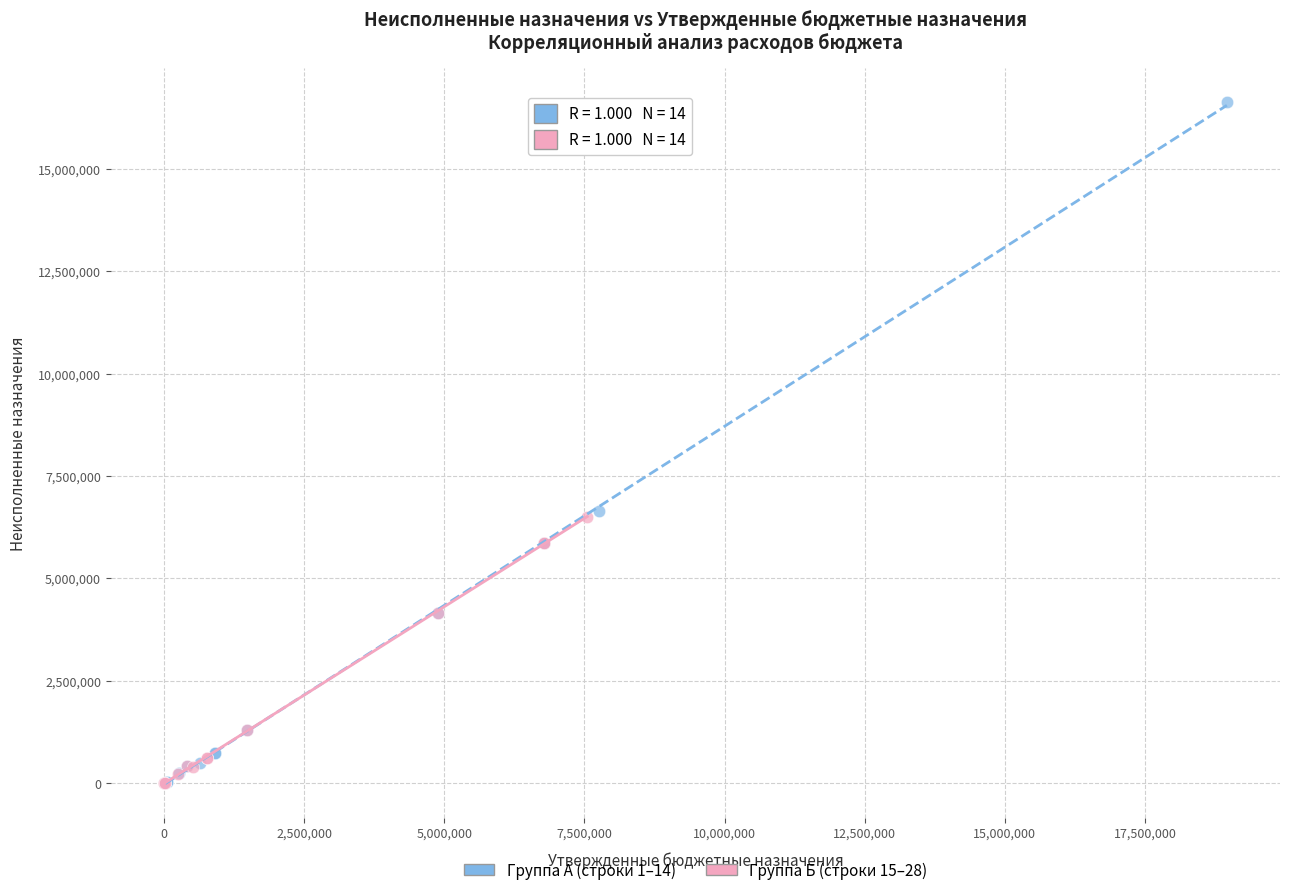

Which series has the widest spread of Y values?

Группа А (строки 1–14)